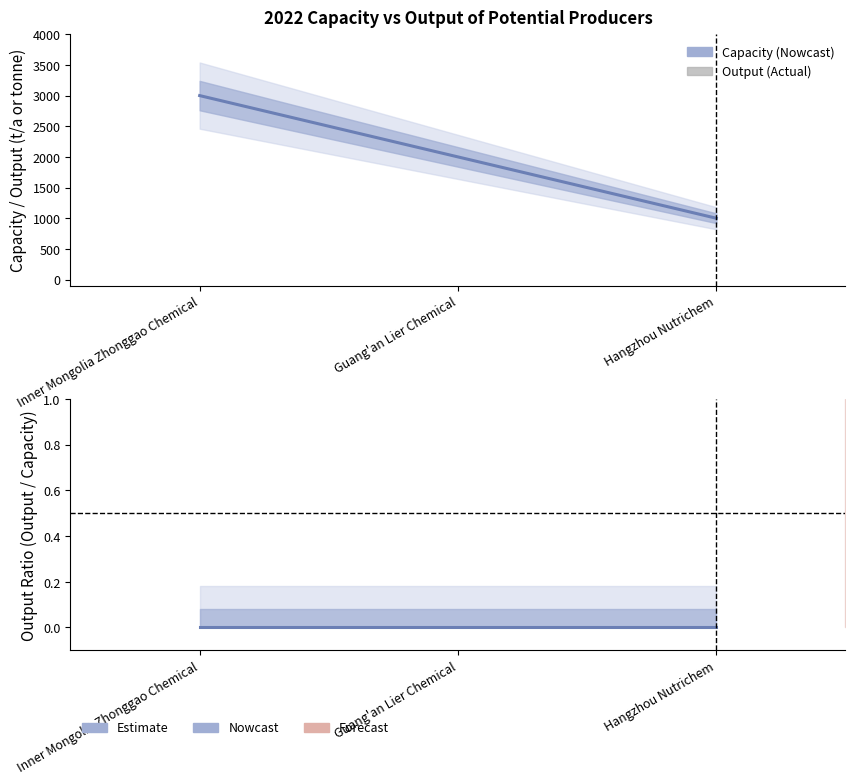

At which label does Capacity of 2022, t/a first exceed 2000?

Inner Mongolia Zhonggao Chemical